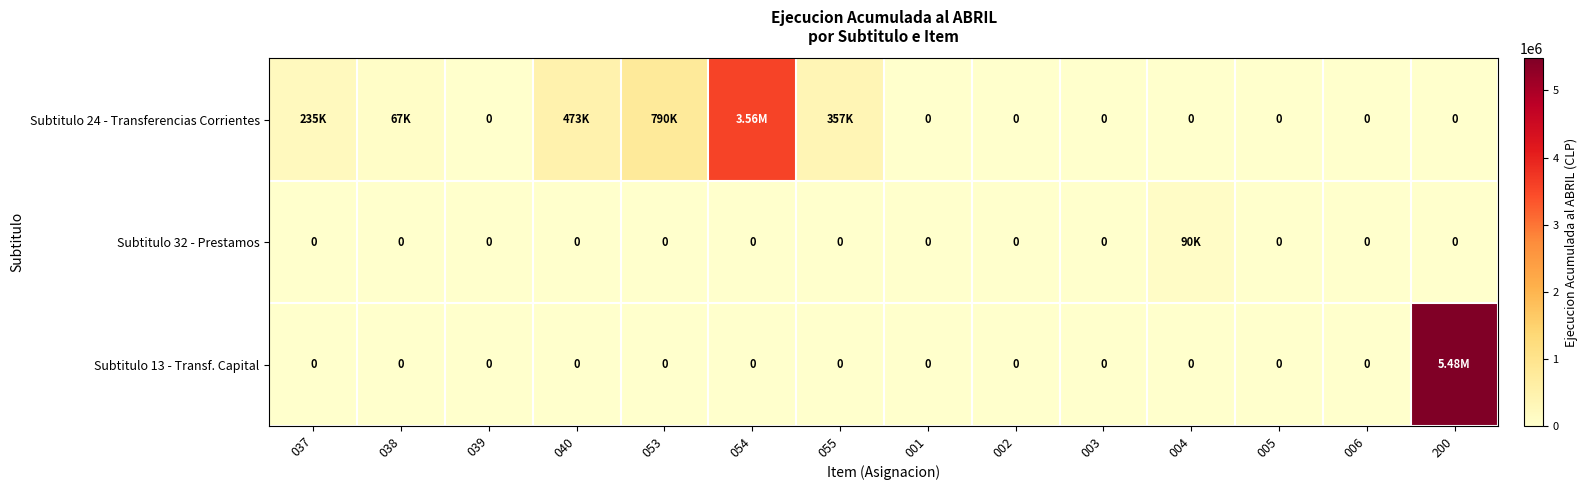

Rank the categories by Subtitulo 24 - Transferencias Corrientes value from highest to lowest.

054, 053, 040, 055, 037, 038, 039, 001, 002, 003, 004, 005, 006, 200